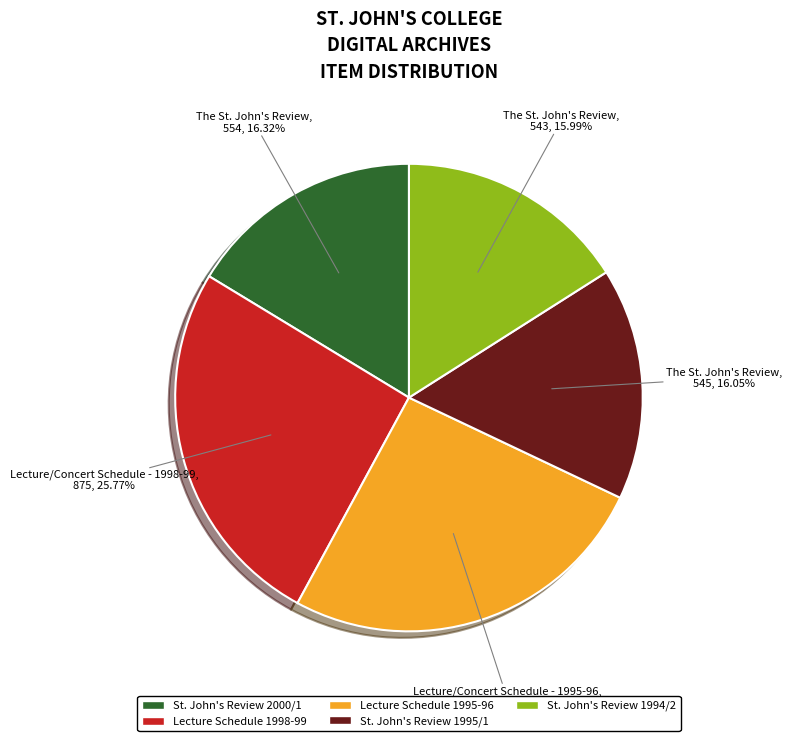

Combined, do The St. John's Review, 2000/1 and The St. John's Review, 1995/1 account for over 50%?

No